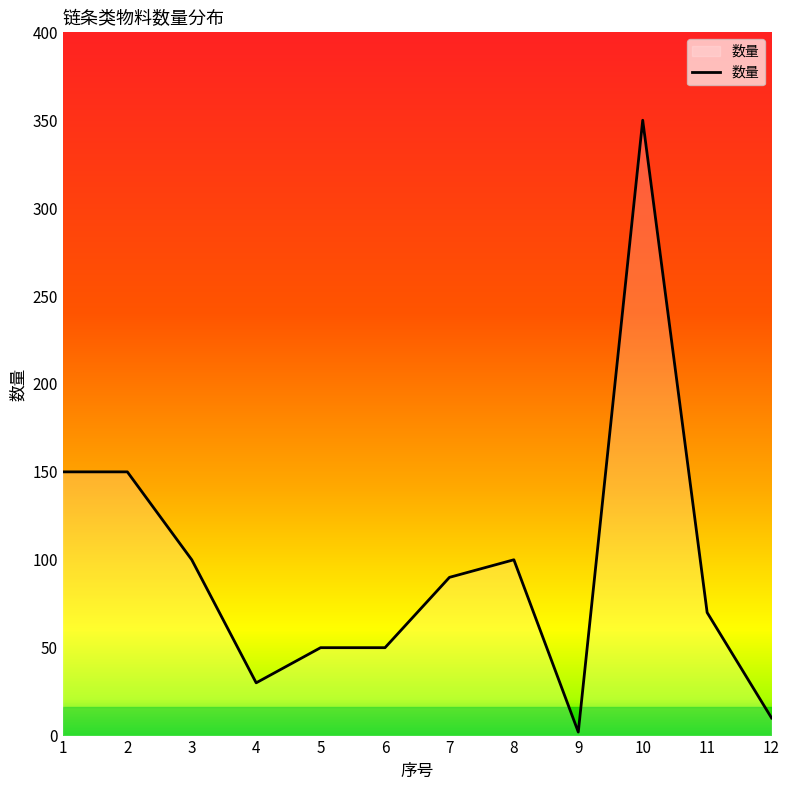

At which category does the chart reach its peak across all series?

10